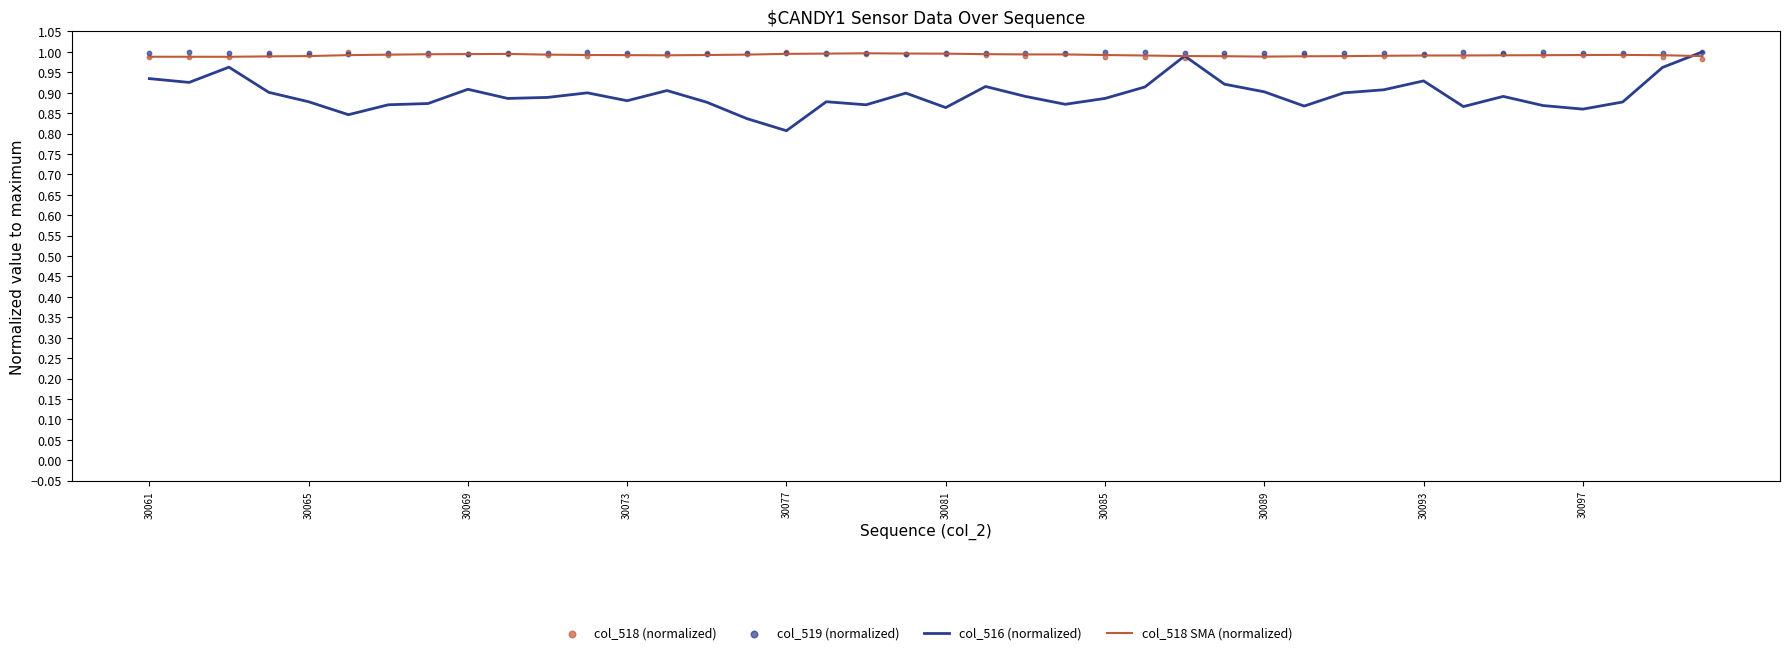

Which series contains the highest Y value?

col_516 (normalized)